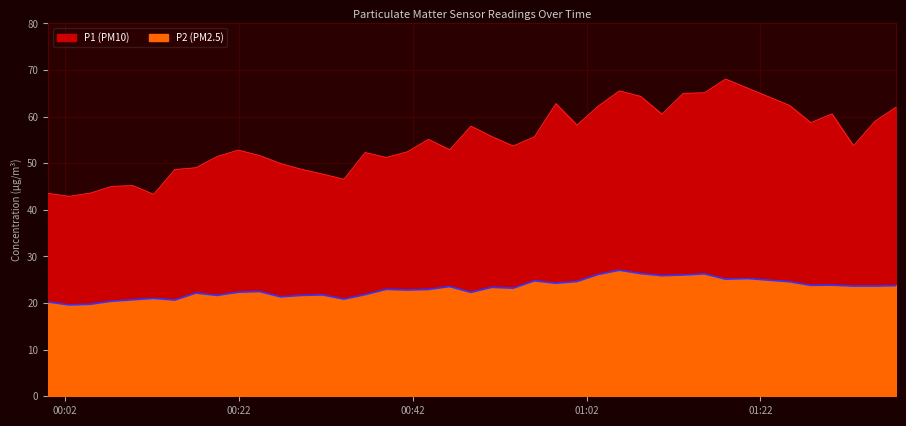

Is it true that P2 equals 5.6 at 2023-02-13T00:02:30?

False